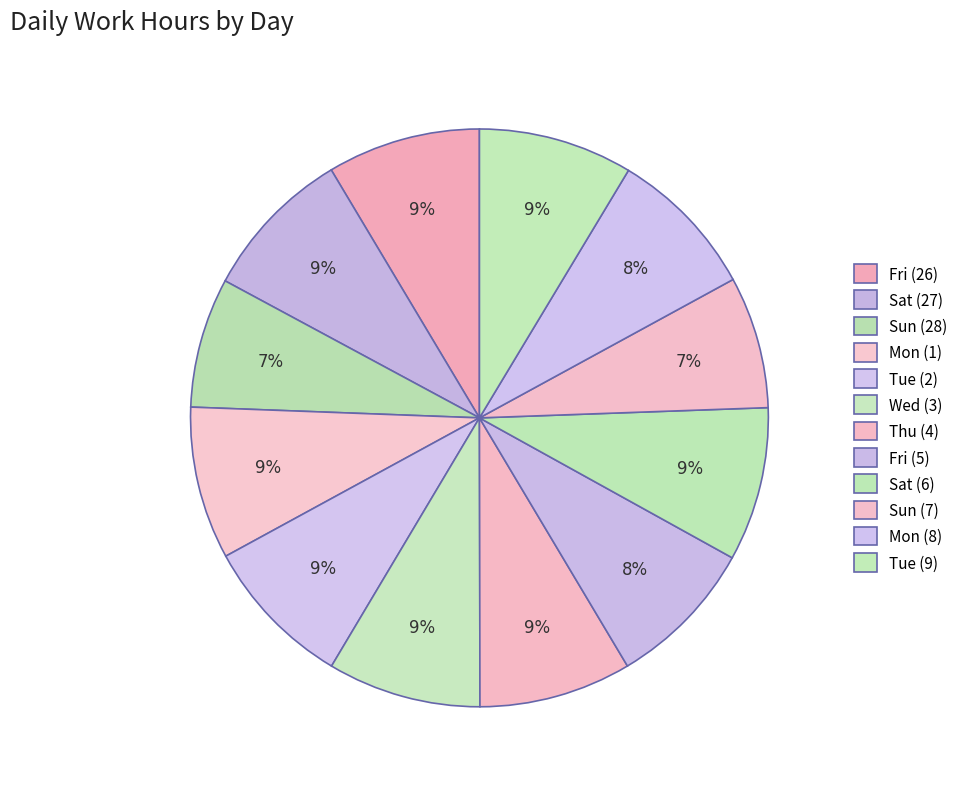

What percentage is NOT represented by Fri (5)?

91.6%